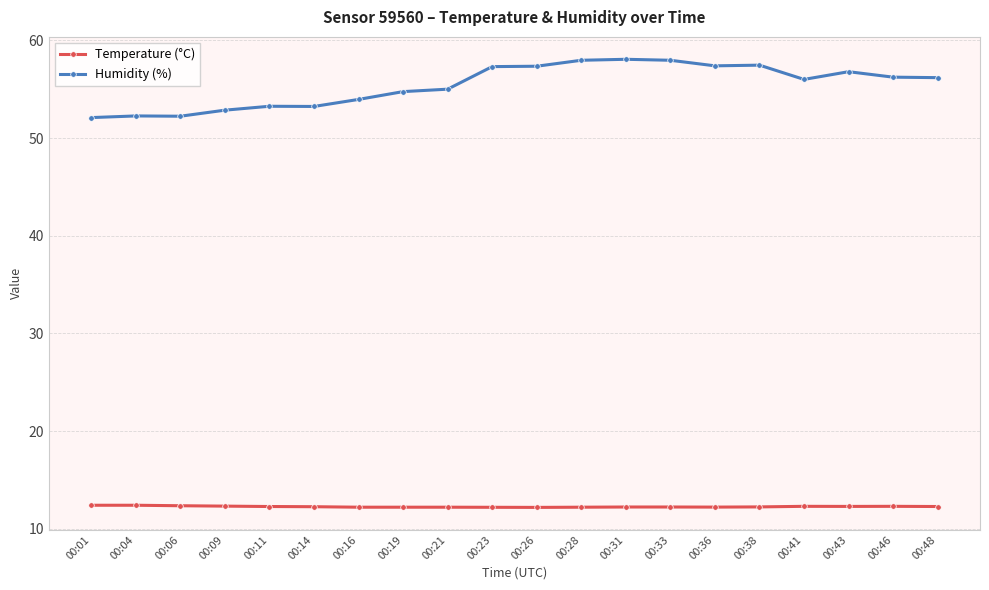

What is the value of the Temperature (°C) point at the 8th from the left?

12.2